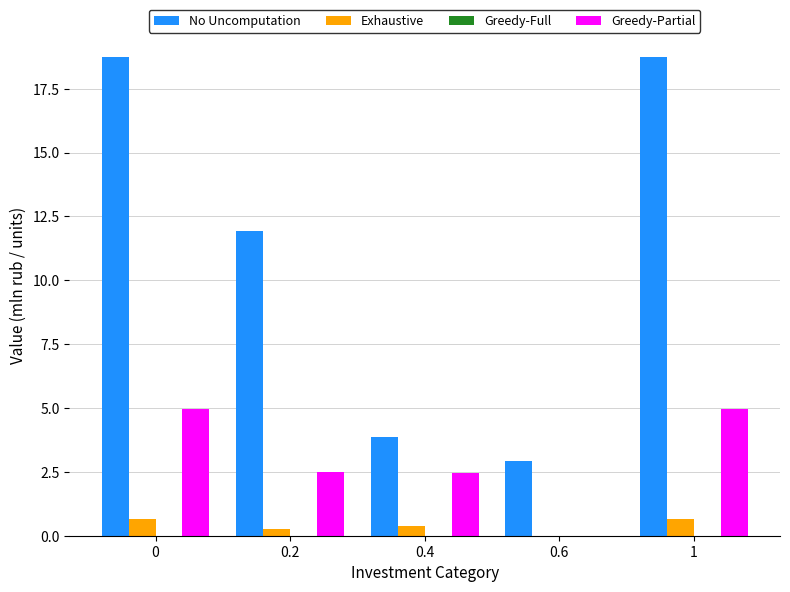

Is the value of Greedy-Partial at 0.2 greater than the value of No Uncomputation at 0.2?

No